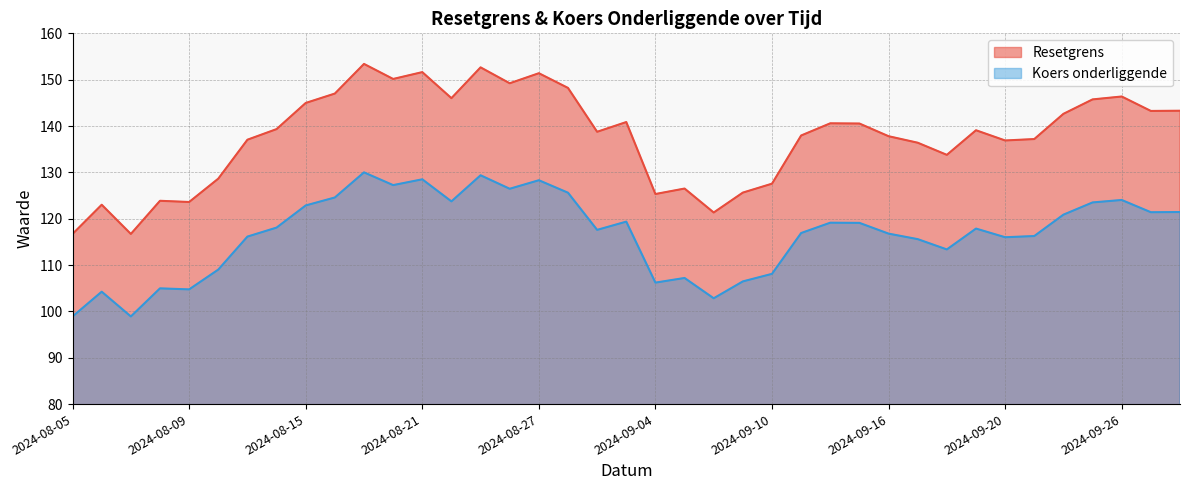

At which label does Resetgrens reach its minimum?

2024-08-05